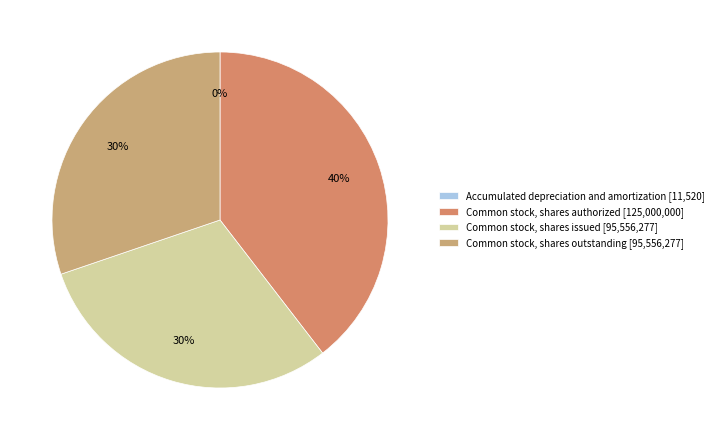

Count the number of slices in the pie.

4